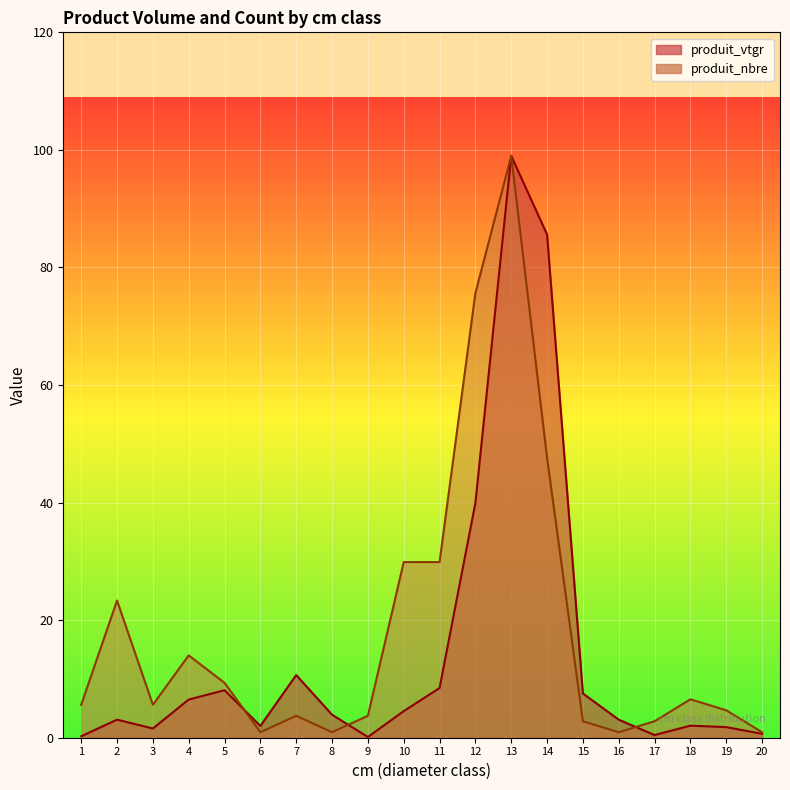

Count the number of categories in the chart.

20